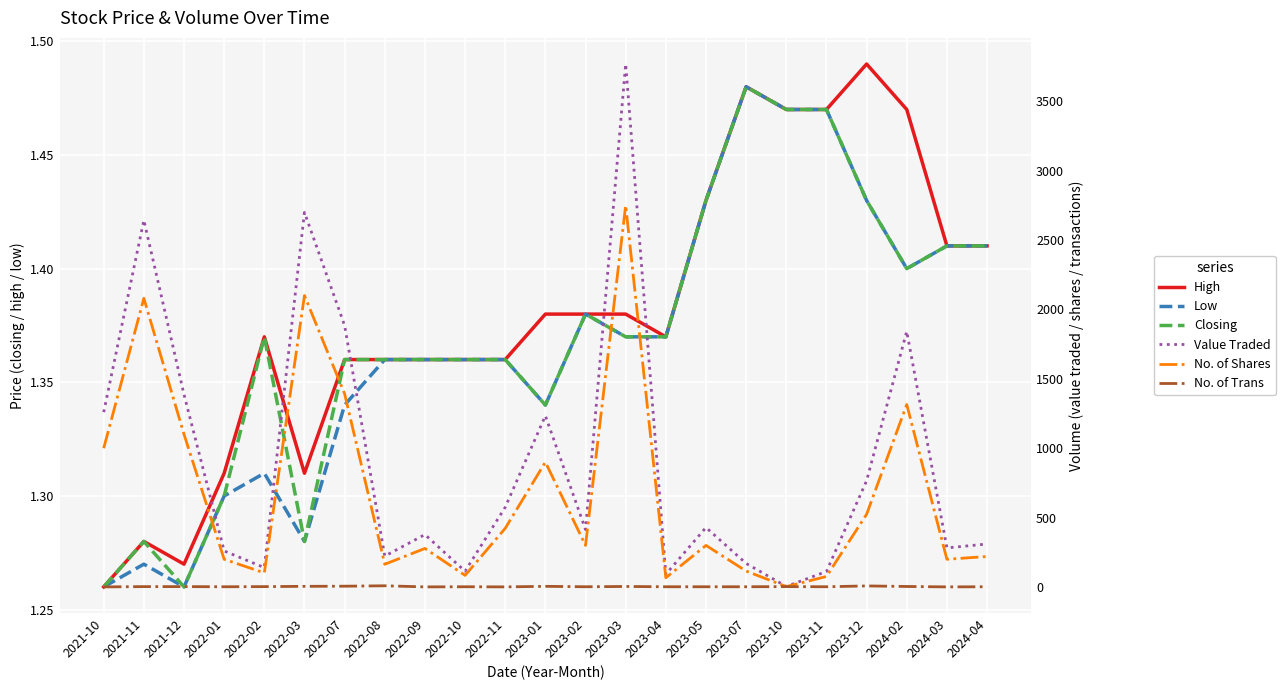

What are all the series names shown in the legend?

High, Low, Closing, Value Traded, No. of Shares, No. of Trans